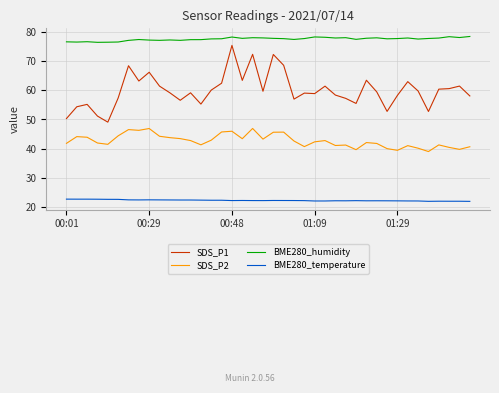

How many lines are shown in the chart?

4